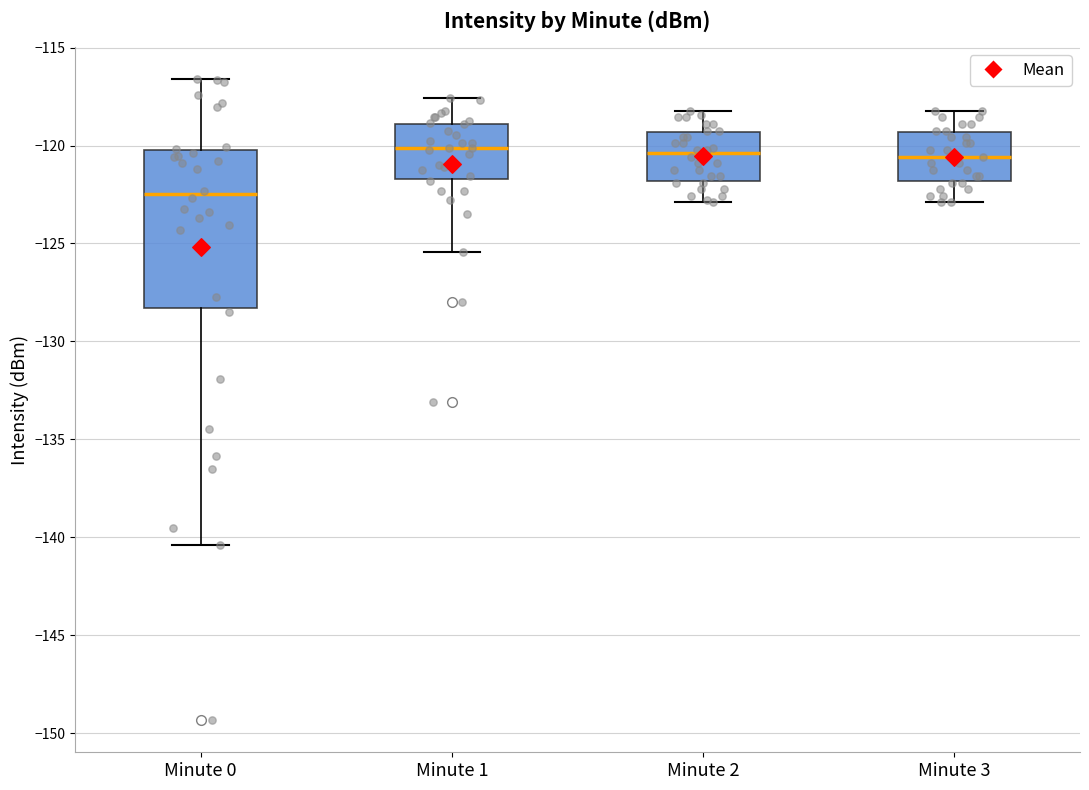

Reading left to right, read every box against the y-axis: the position of its median line, the range the box covers, and the ends of its whiskers. The values are not printed on the chart, so give them approximately, as read against the axis.

Minute 0: median -122.5, box -128.5 to -120.0, whiskers -140.5 to -116.5
Minute 1: median -120.0, box -121.5 to -119.0, whiskers -125.5 to -117.5
Minute 2: median -120.5, box -122.0 to -119.5, whiskers -123.0 to -118.0
Minute 3: median -120.5, box -122.0 to -119.5, whiskers -123.0 to -118.0